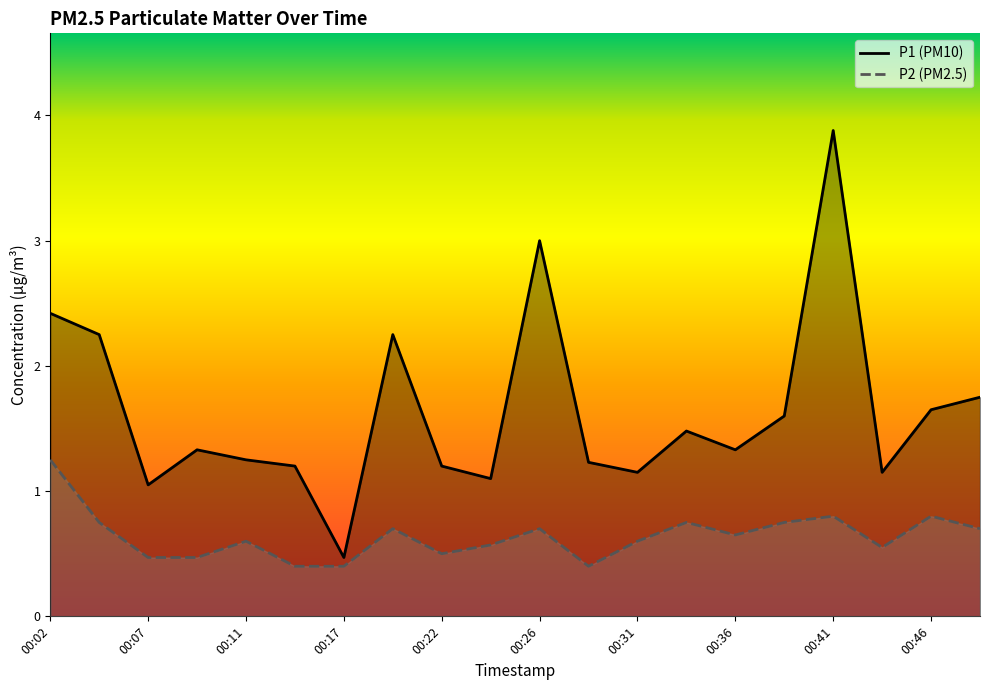

True or false: P2 and P1 intersect in this chart.

False